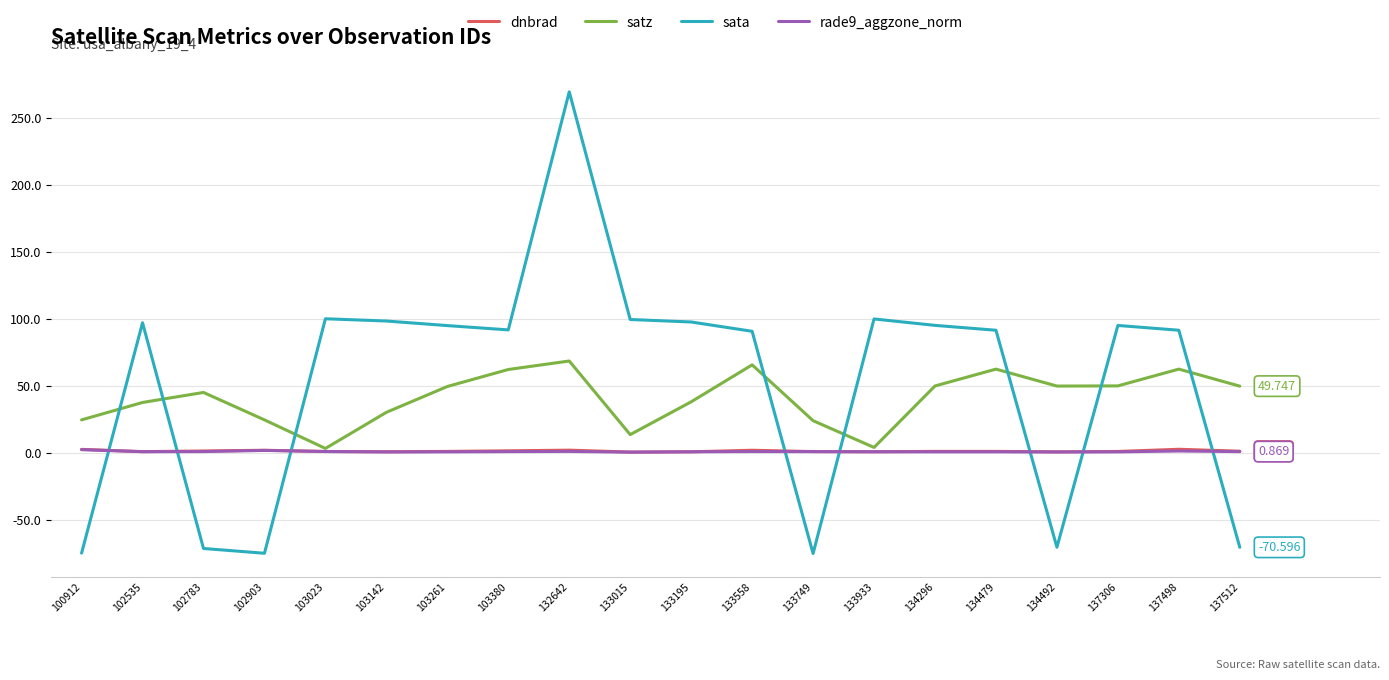

Which series ends up on top after the final intersection of dnbrad and rade9_aggzone_norm?

dnbrad